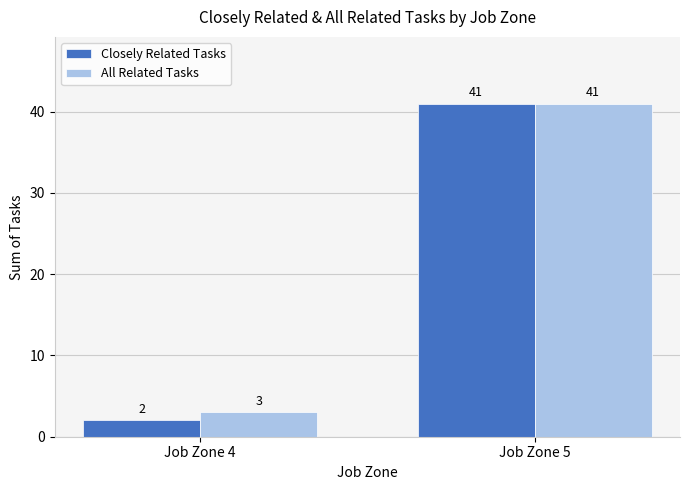

What are all the series names shown in the legend?

Closely Related Tasks, All Related Tasks